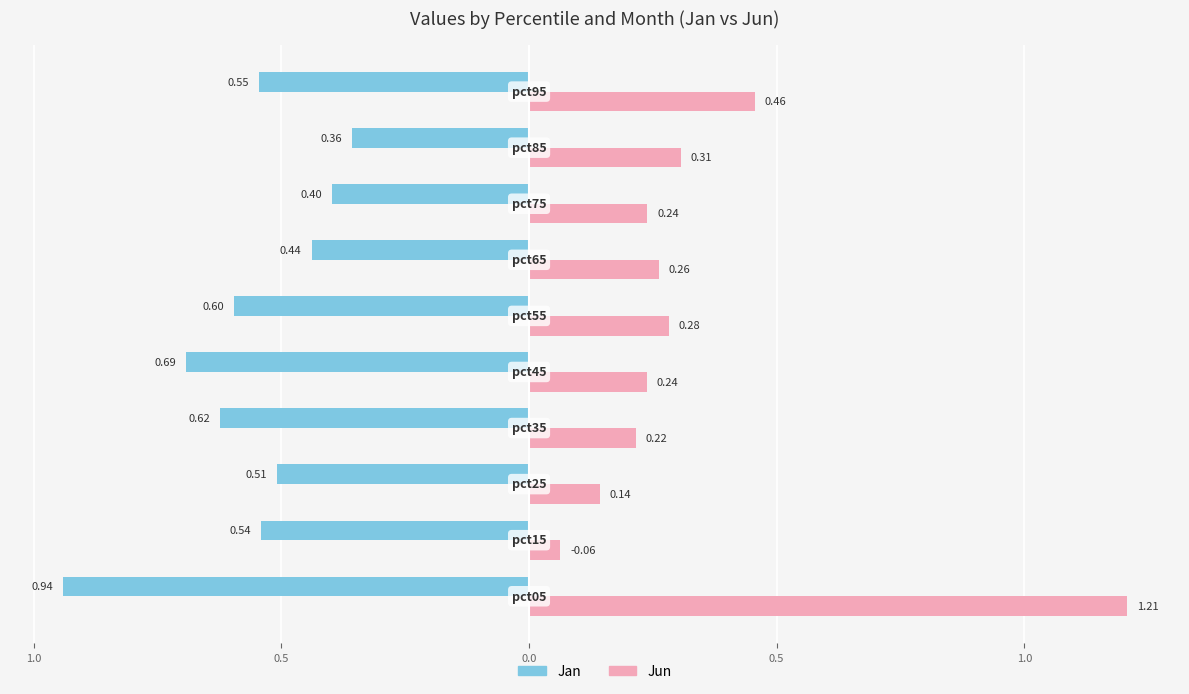

What are all the series names shown in the legend?

Jan, Jun